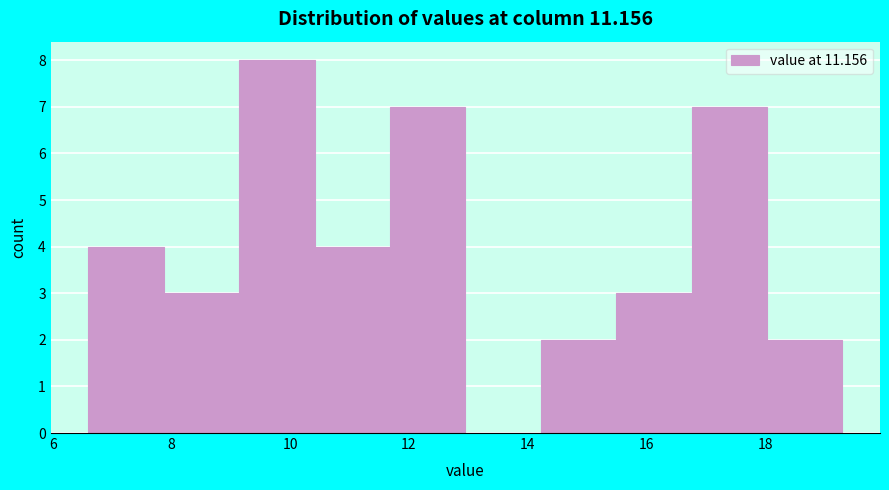

What is the height of the bar covering 6.6 to 7.8 on the x-axis? Neither the bar edges nor the heights are printed on the chart, so give them approximately, as read against the axes.

4